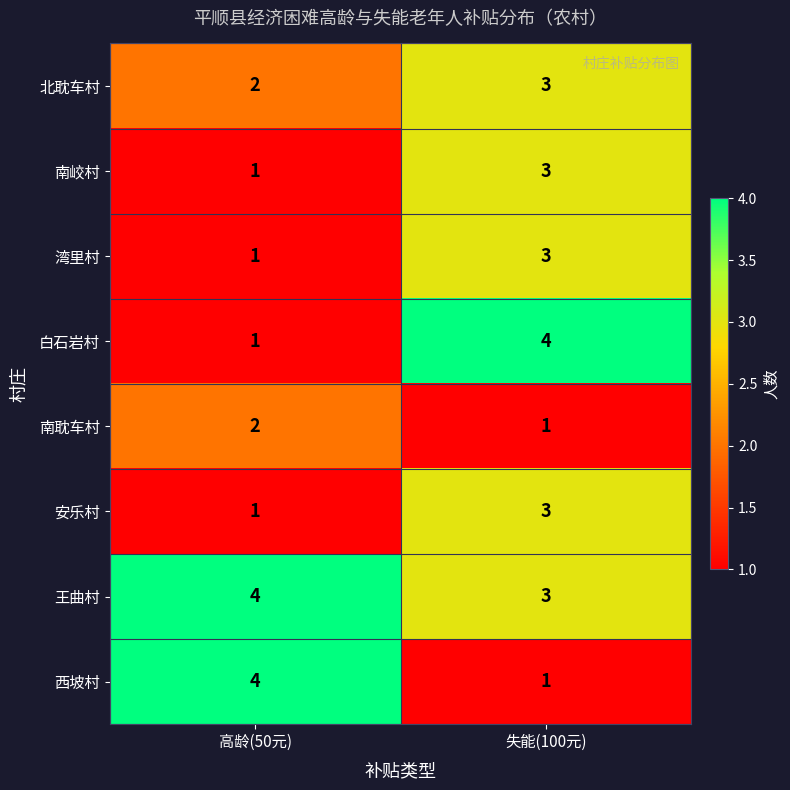

What is the sum of the 湾里村 values at 失能(100元) and 高龄(50元)?

4